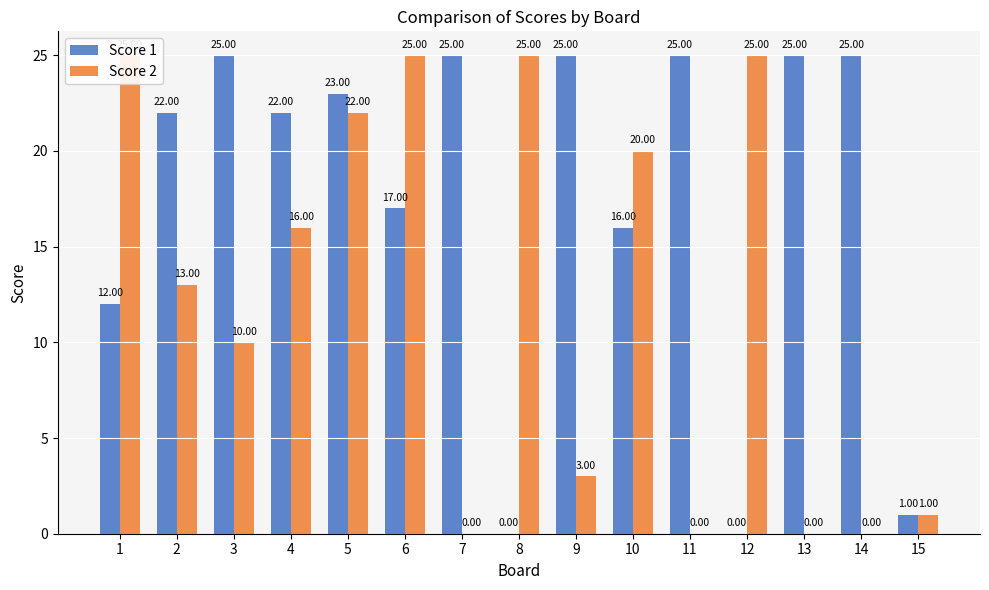

How many groups of bars are there?

15